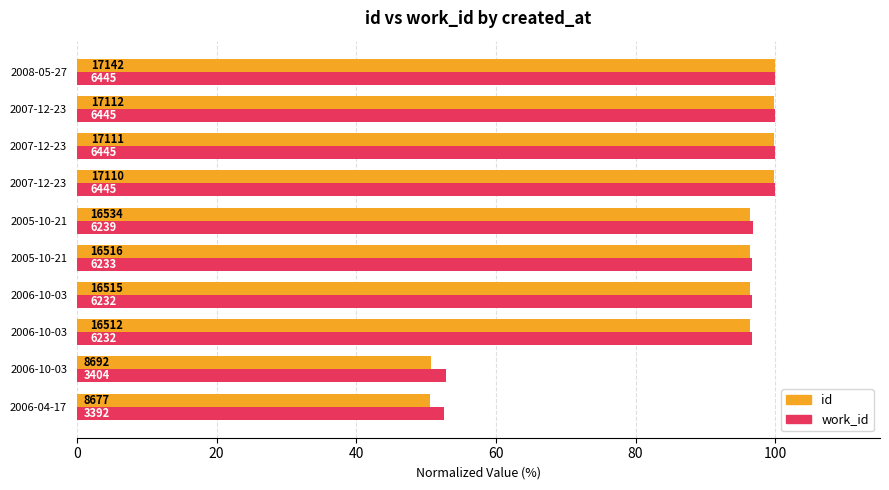

What are all the series names shown in the legend?

id, work_id